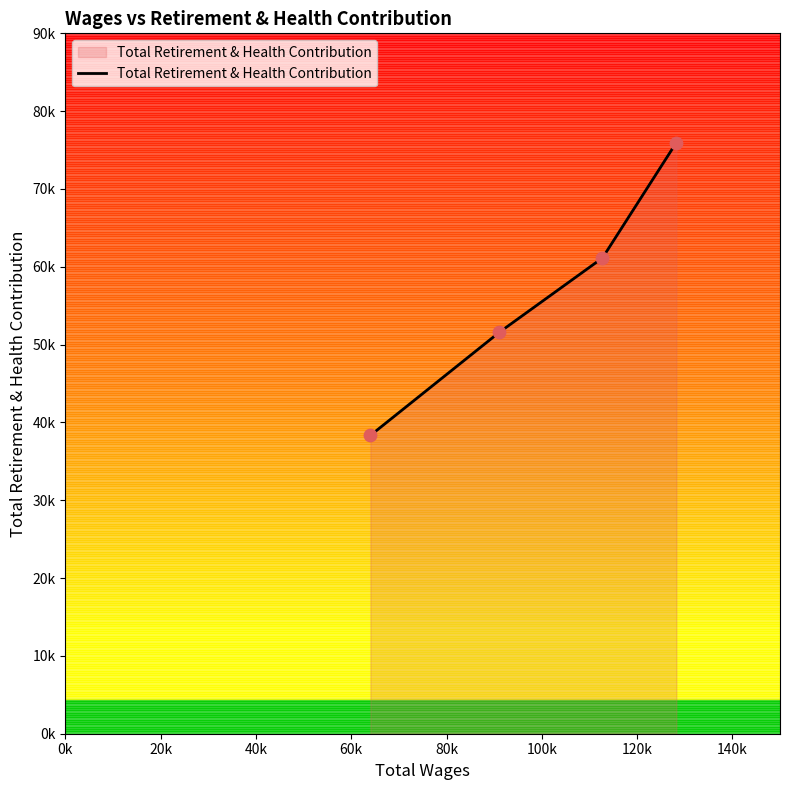

Does the chart have visible grid lines?

No